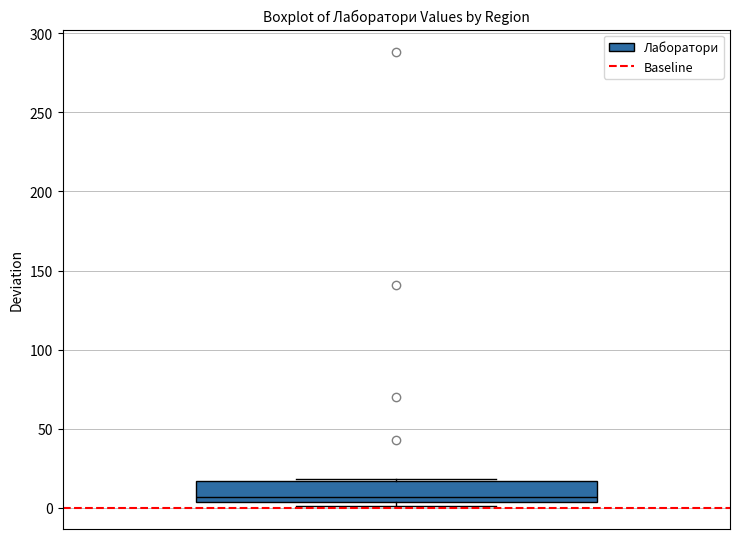

Transcribe this box plot: give where the median line is, the range the box spans, and where the two whiskers end, as read against the y-axis. The values are not printed on the chart, so give them approximately, as read against the axis.

median 5 (just above the box's lower edge), box 5 to 15, whiskers 0 to 20